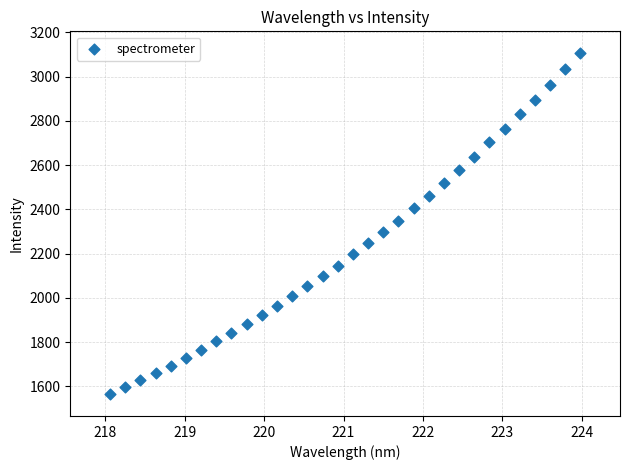

What is the range of X values (max minus min)?

5.9